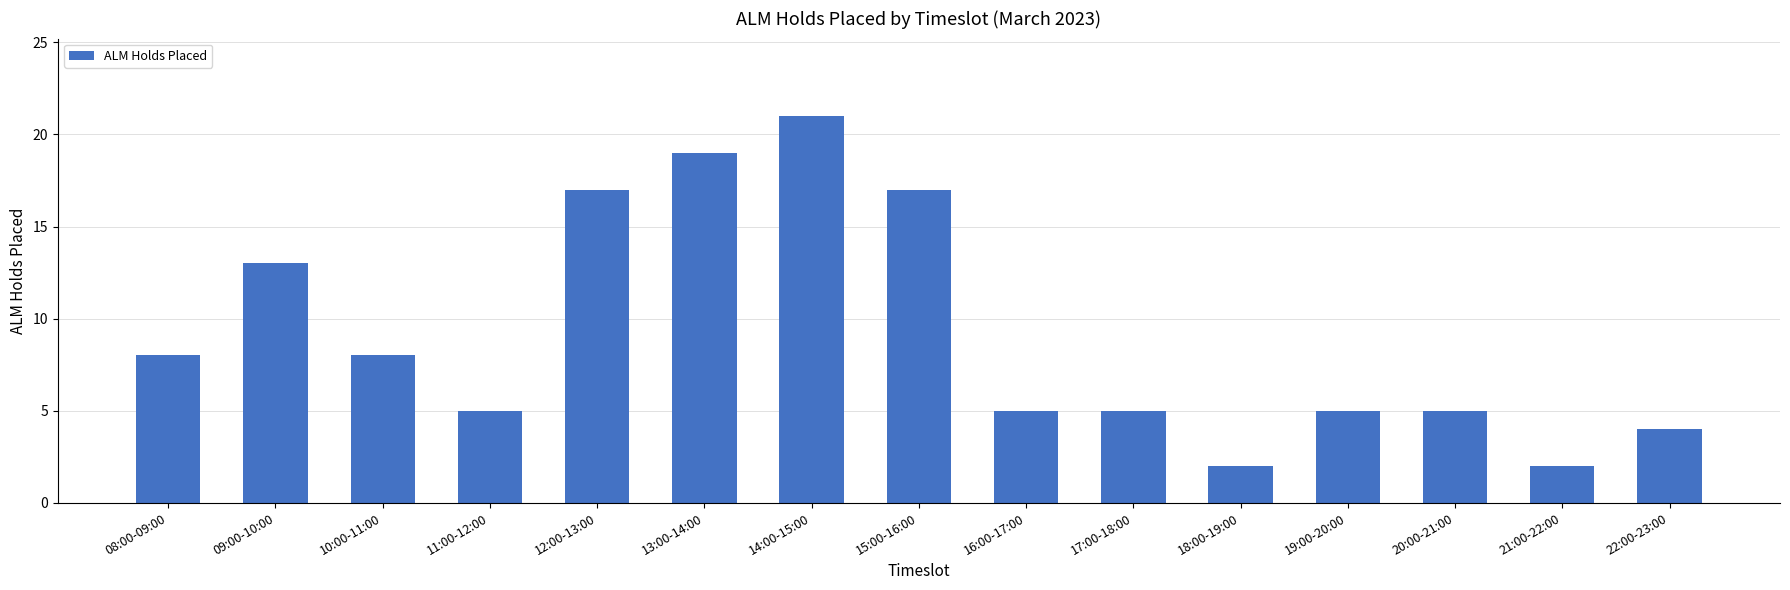

What is the change in value from 09:00-10:00 to 11:00-12:00?

-8